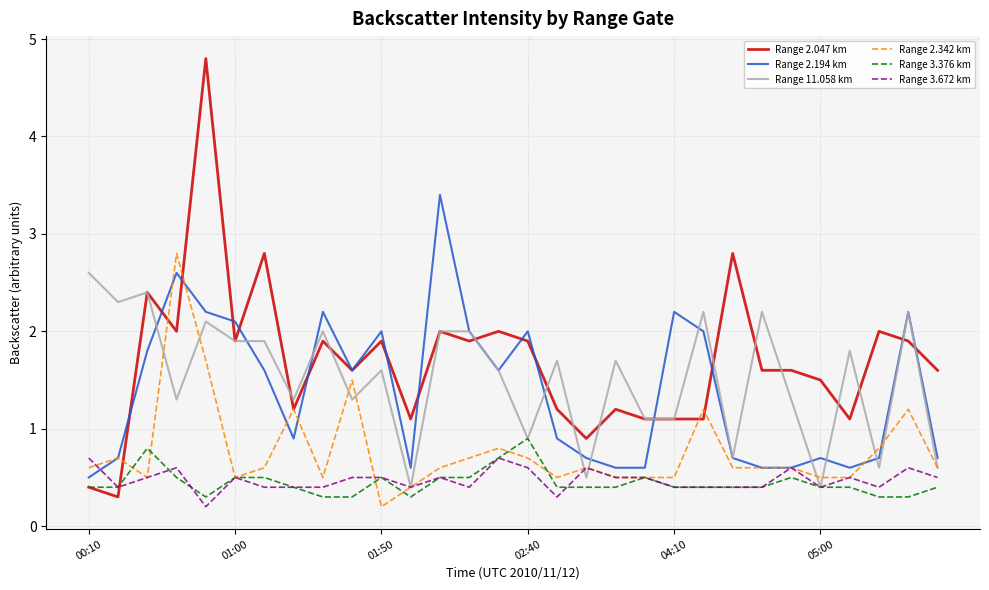

What is the greatest value displayed?

4.8